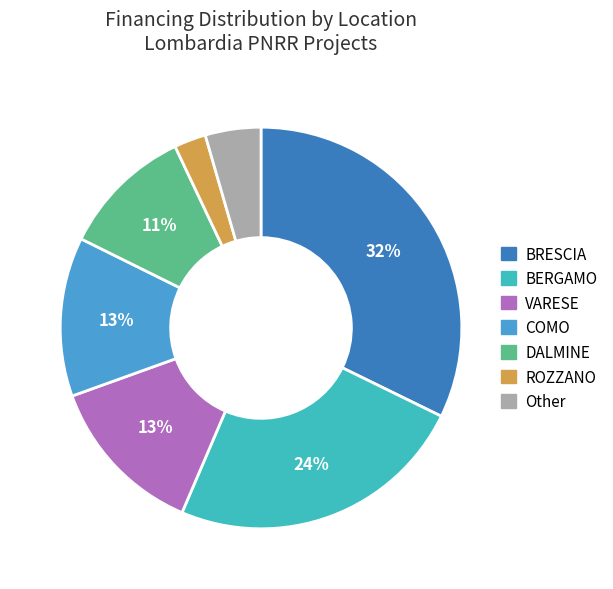

To the nearest percent, what is the combined percentage of BERGAMO and BRESCIA?

56%